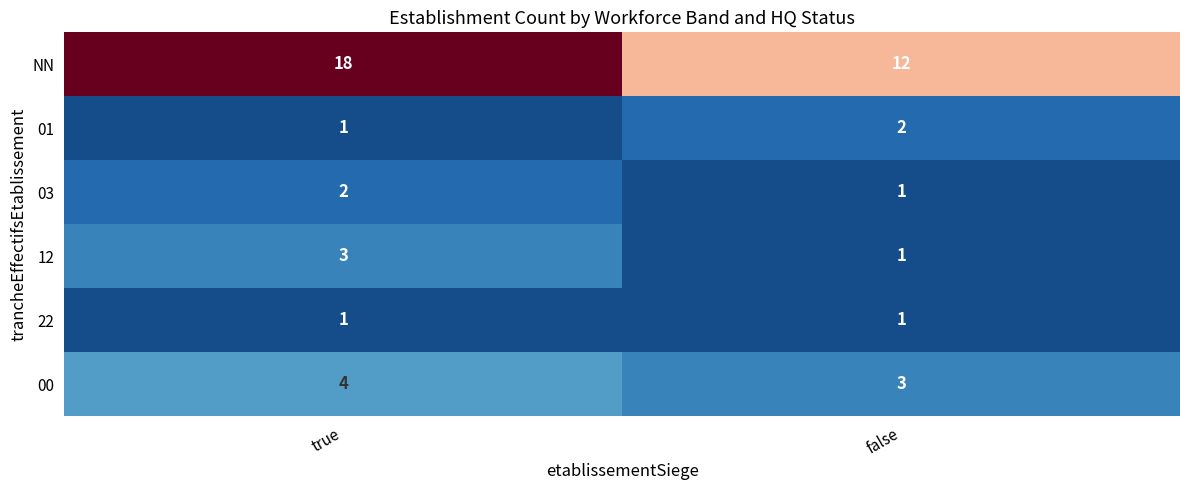

Read the 12 value at true.

3